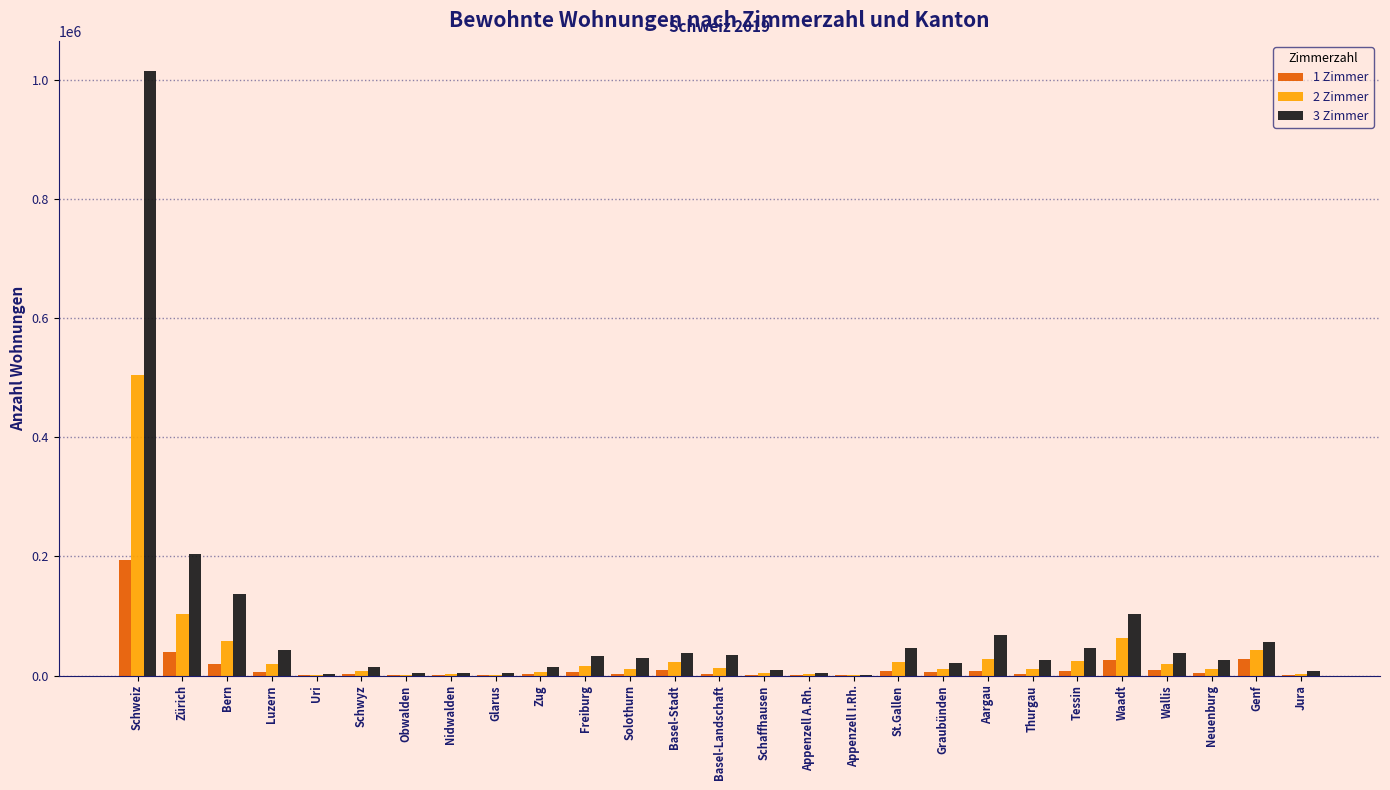

At which label does 1 Zimmer reach its peak?

Schweiz